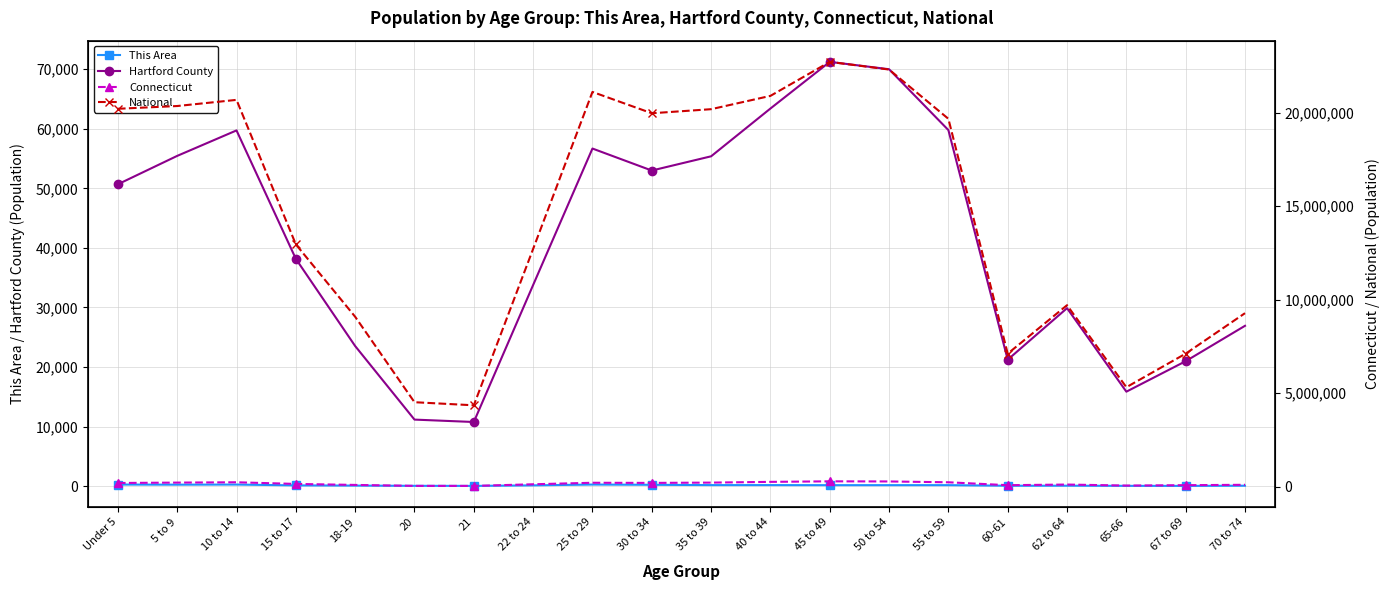

At which label is This Area closest to 145?

45 to 49